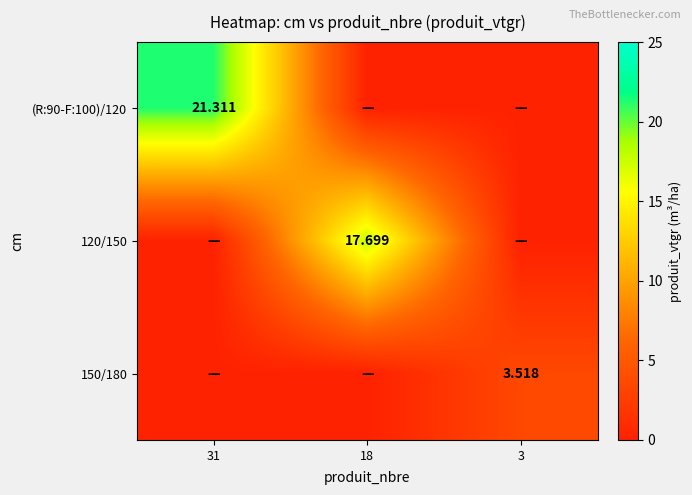

The 120/150 series shows 0.0 at 31. True or false?

True